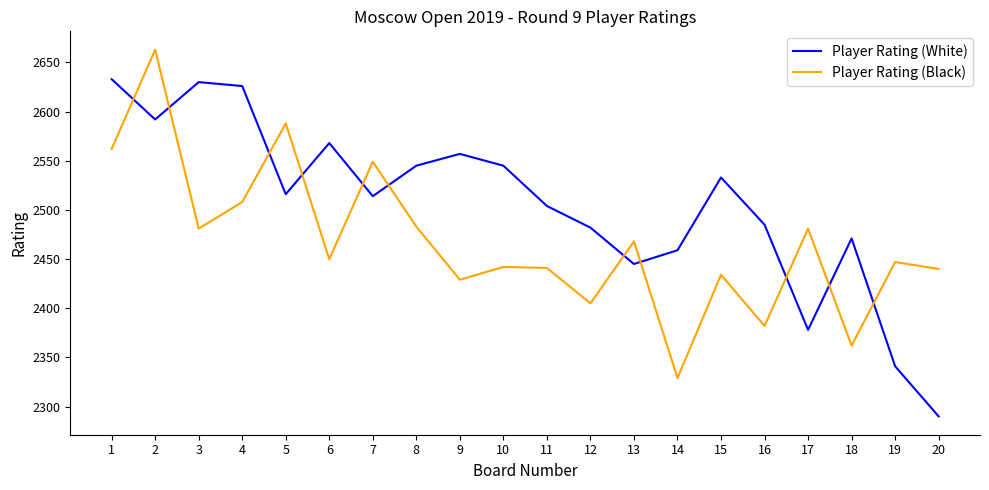

True or false: Player Rating (Black) has a value of 3810 at 1.

False